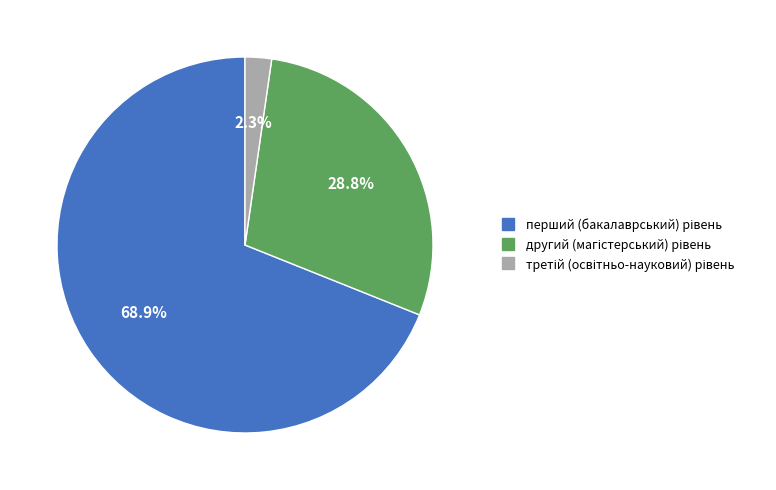

How many segments does this pie chart have?

3